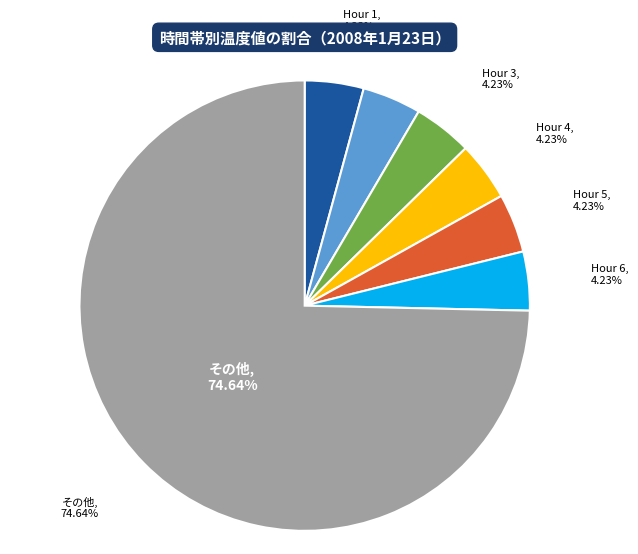

The Hour 2 slice represents 8% of the pie. True or false?

False